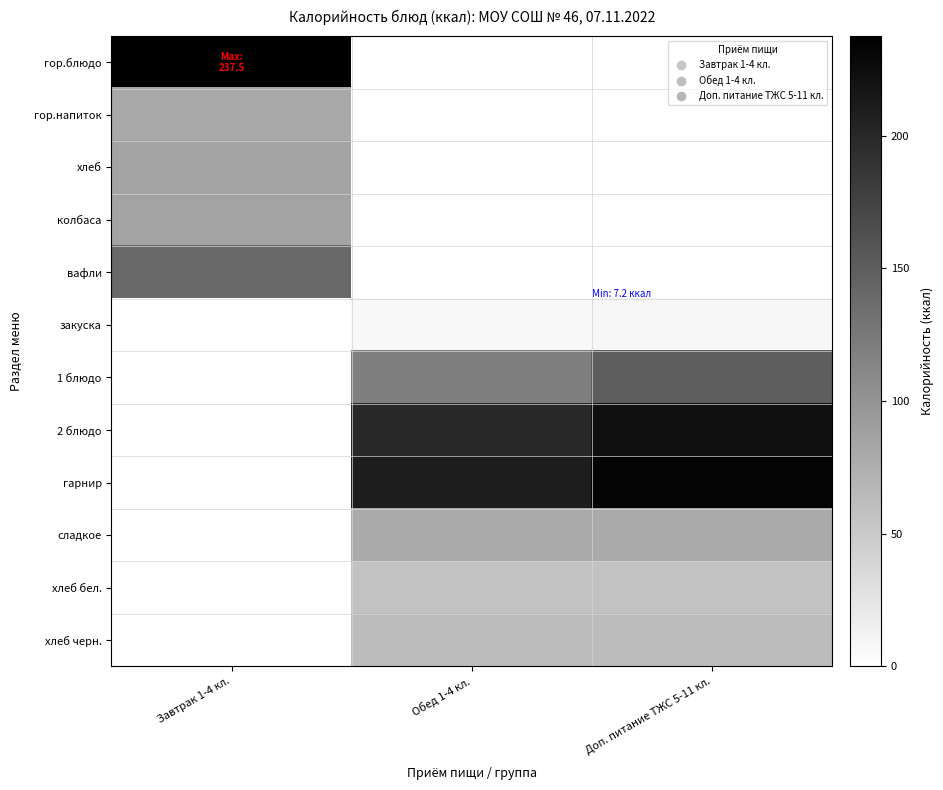

How many data points does each series have?

3